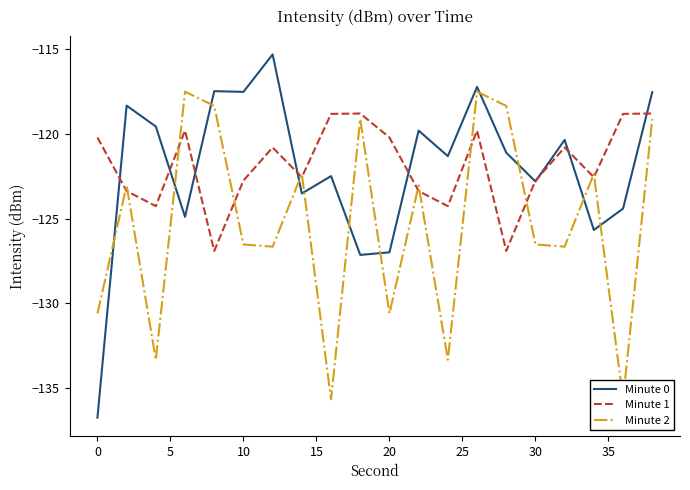

What is the maximum value for Minute 0?

-115.3